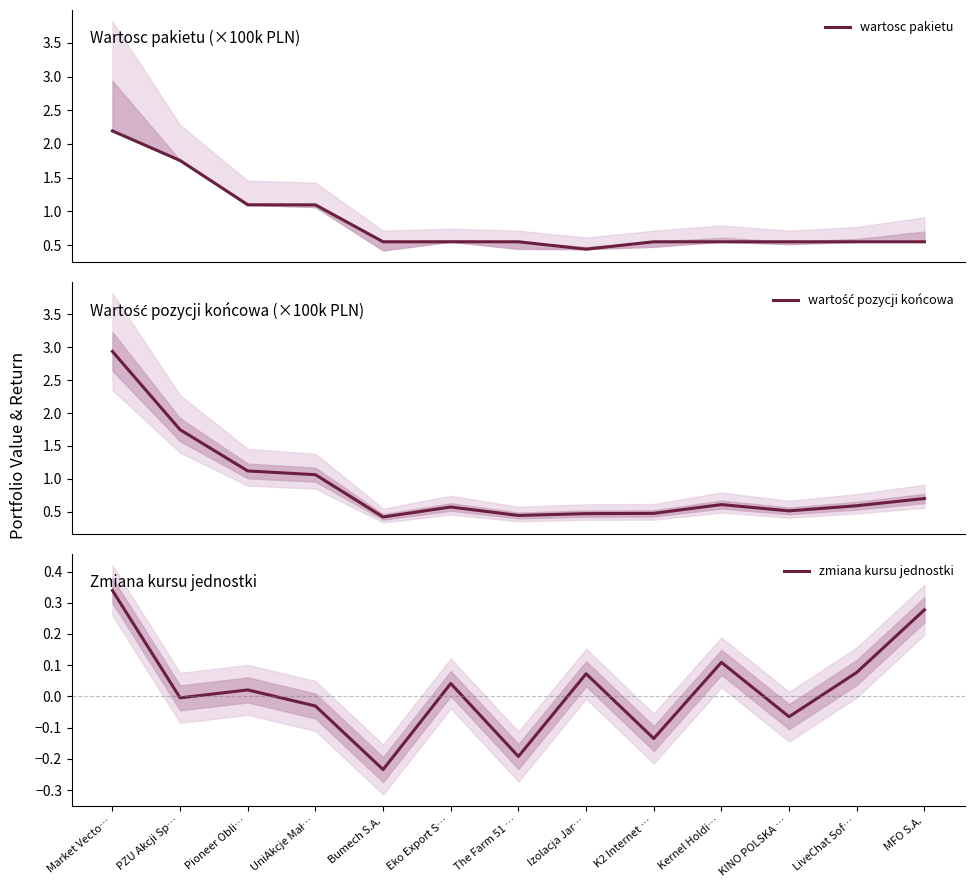

At which category does wartość pozycji końcowa reach its first local peak?

Eko Export S…